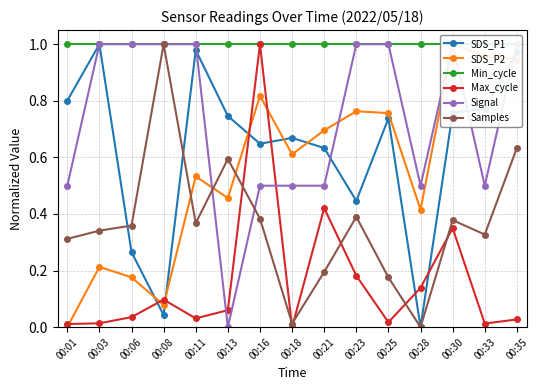

At which category does the chart reach its minimum across all series?

00:28